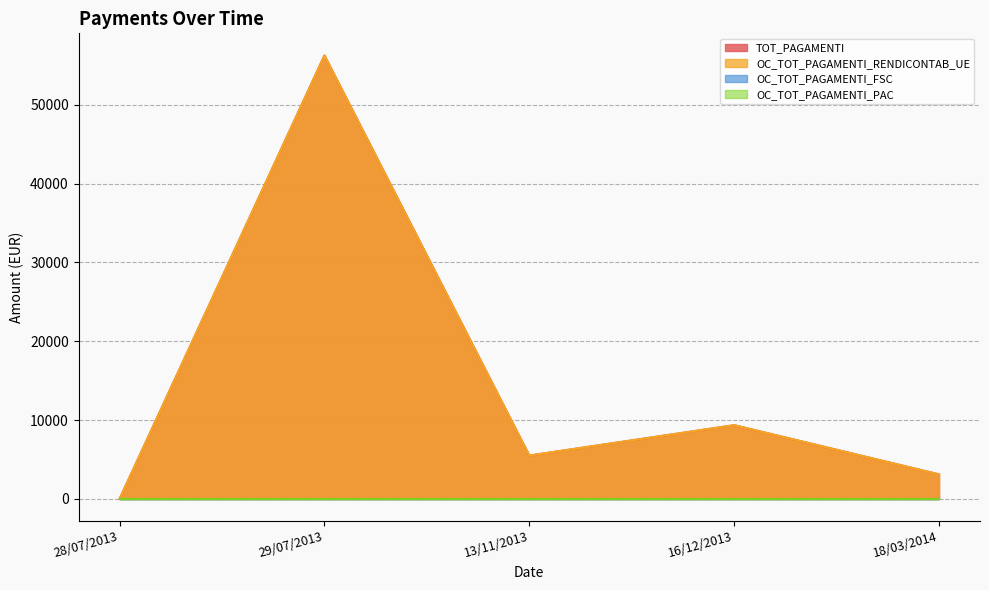

What is the difference between the maximum and minimum values in the OC_TOT_PAGAMENTI_RENDICONTAB_UE series?

56251.6